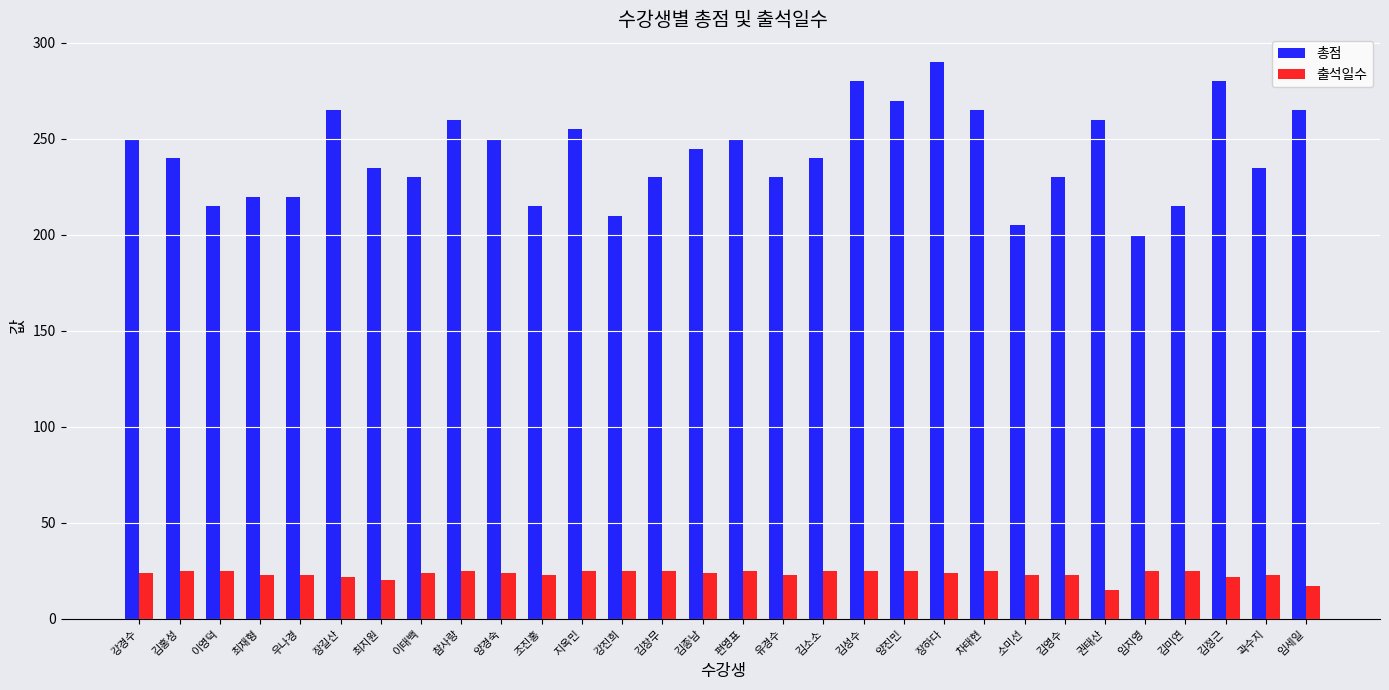

What is the label of the 14th bar from the left?

김창무